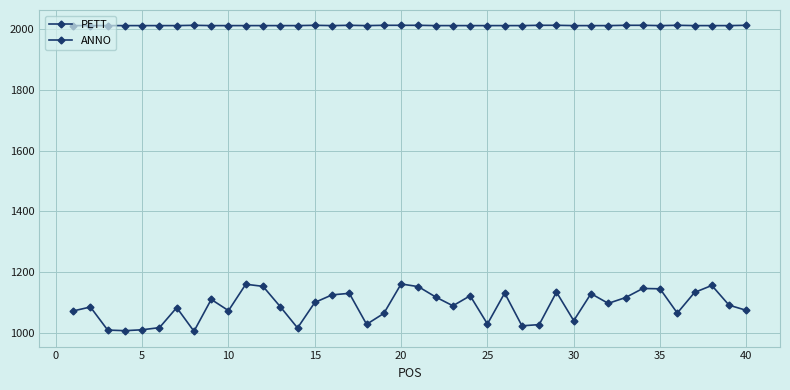

Which category has the highest value across all series?

35